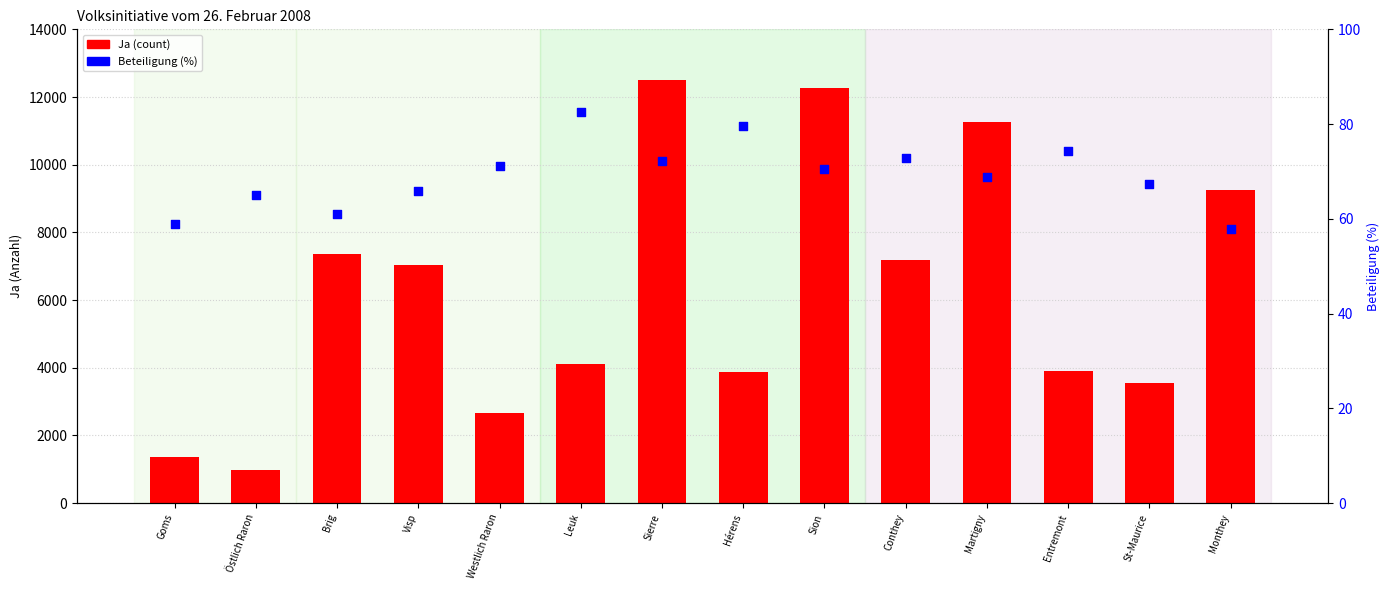

Which series has the largest Y range (max minus min)?

Ja (count)